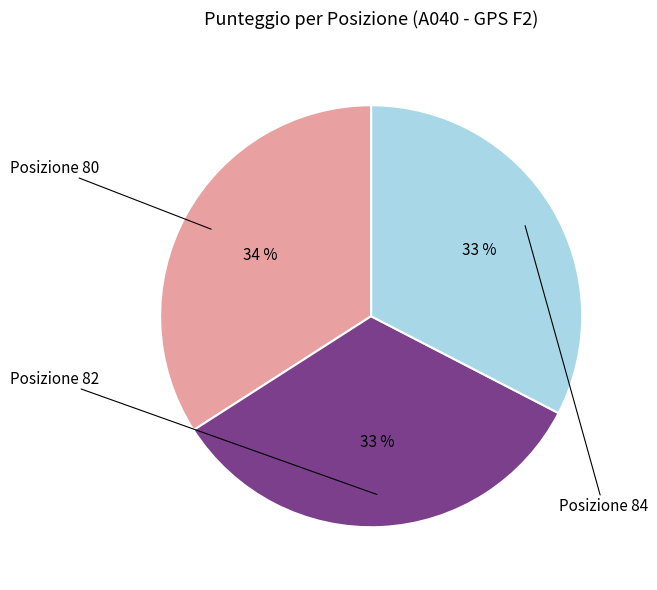

Which slice is the smallest?

Posizione 84